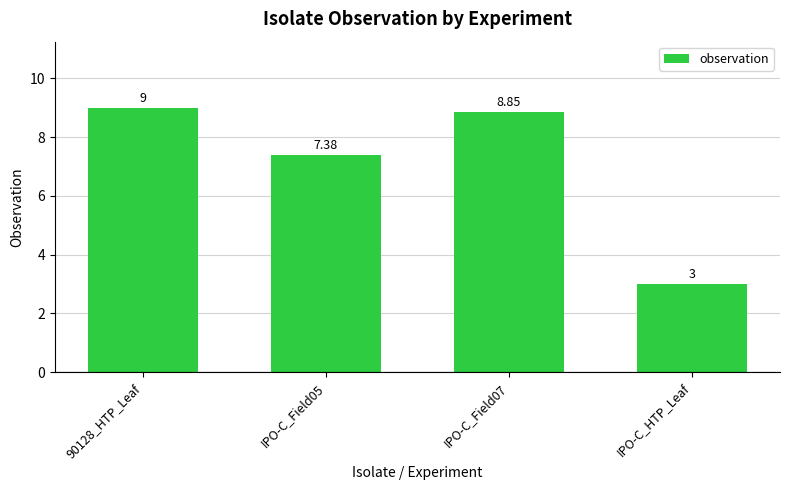

Rank the categories by value from lowest to highest.

IPO-C_HTP_Leaf, IPO-C_Field05, IPO-C_Field07, 90128_HTP_Leaf